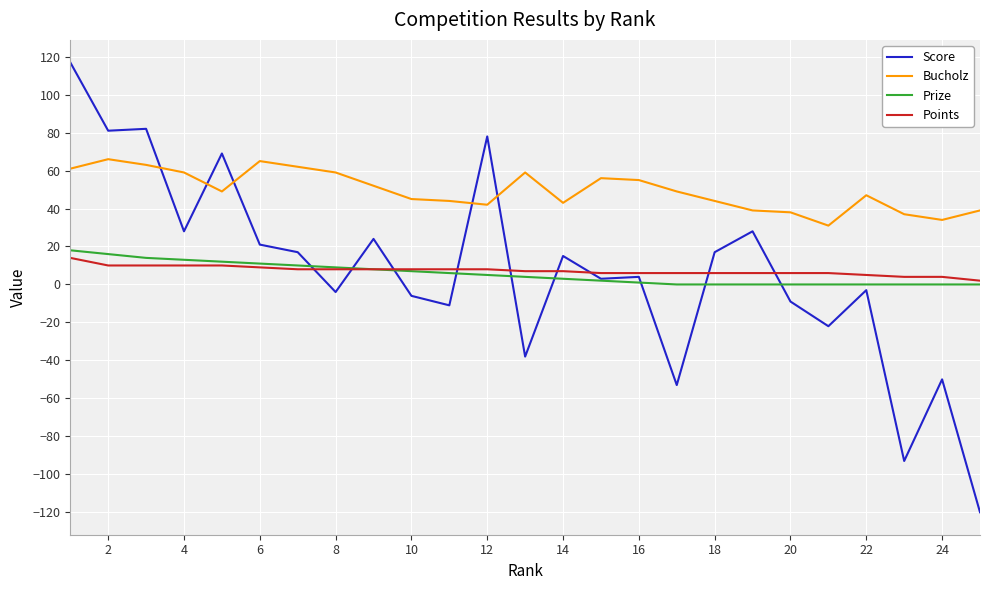

After their last crossing, which series has the higher values: Score or Bucholz?

Bucholz